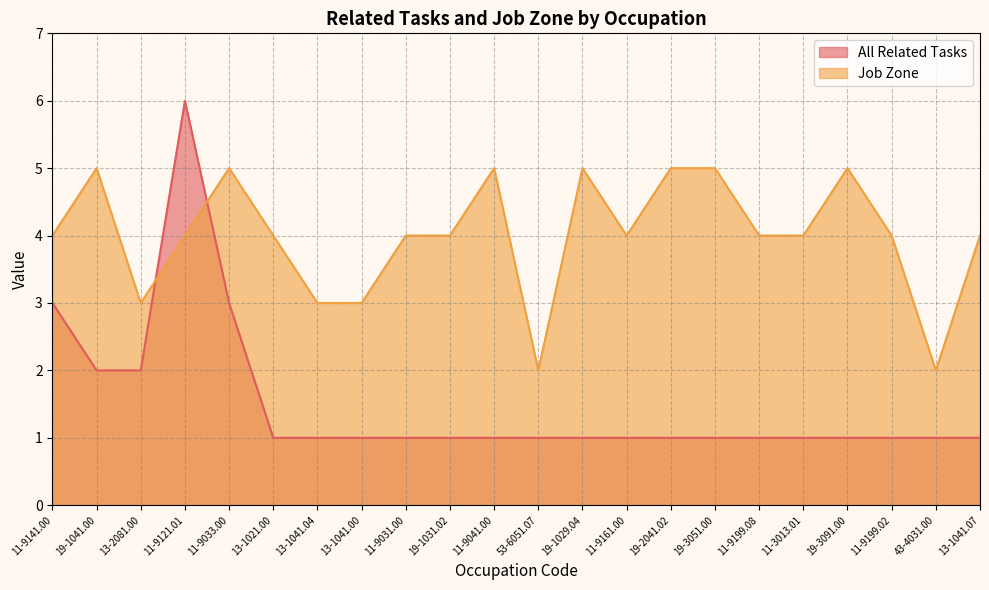

The value of Job Zone at 13-1041.07 is 6. True or false?

False